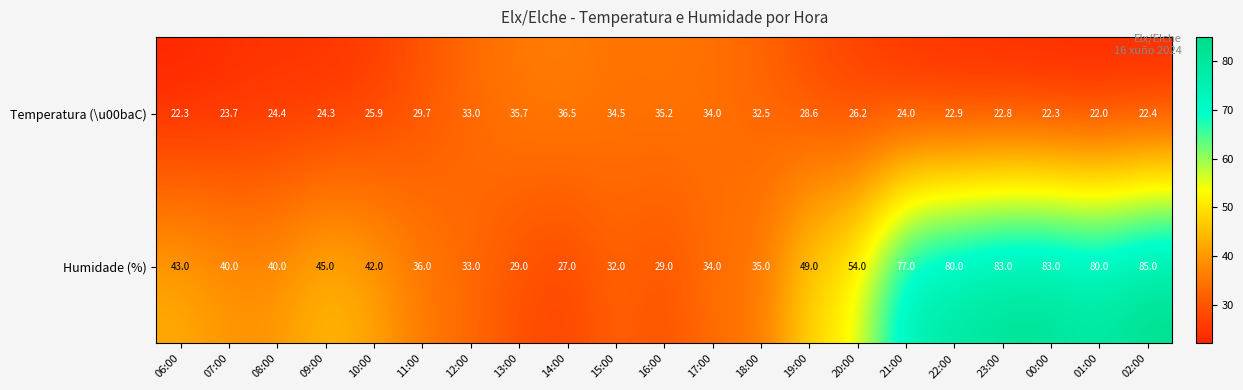

How many series are shown in this chart?

2